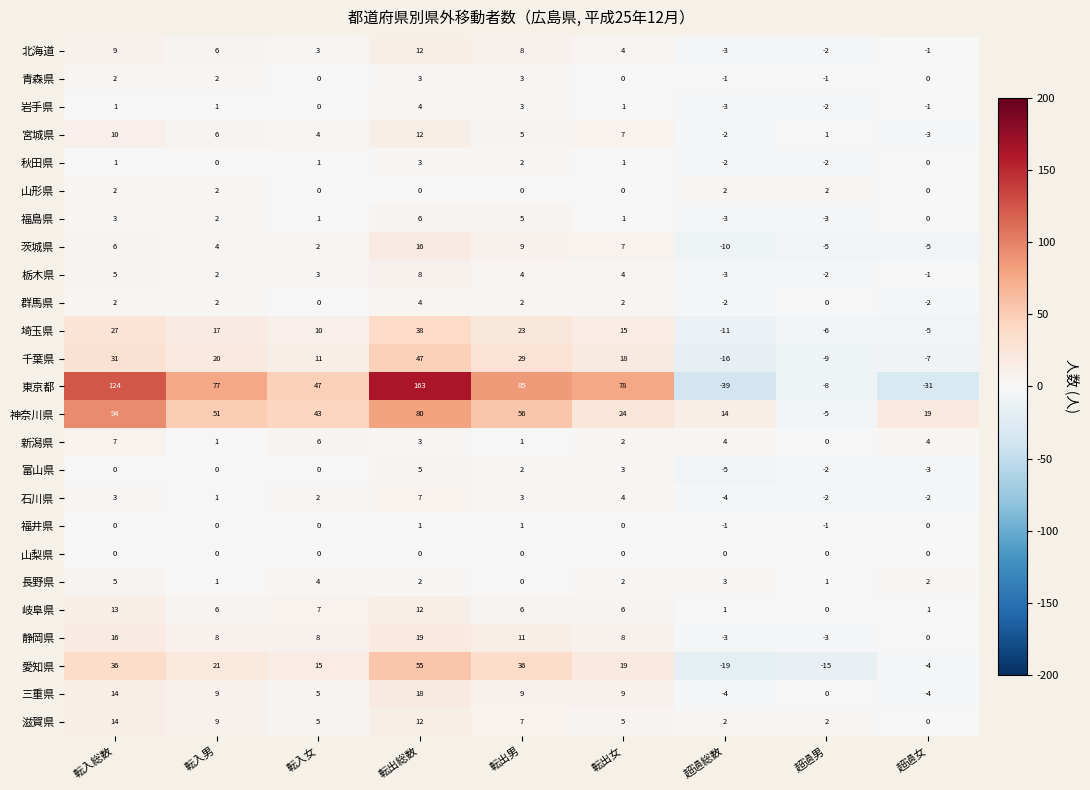

Count the number of categories in the chart.

9